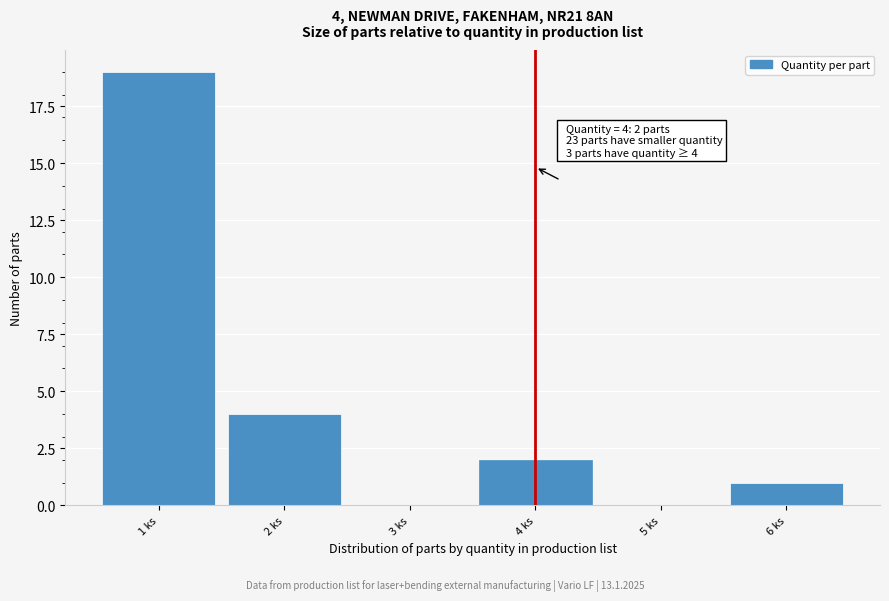

Over which range of the x-axis is the bar tallest?

0.5 to 1.5